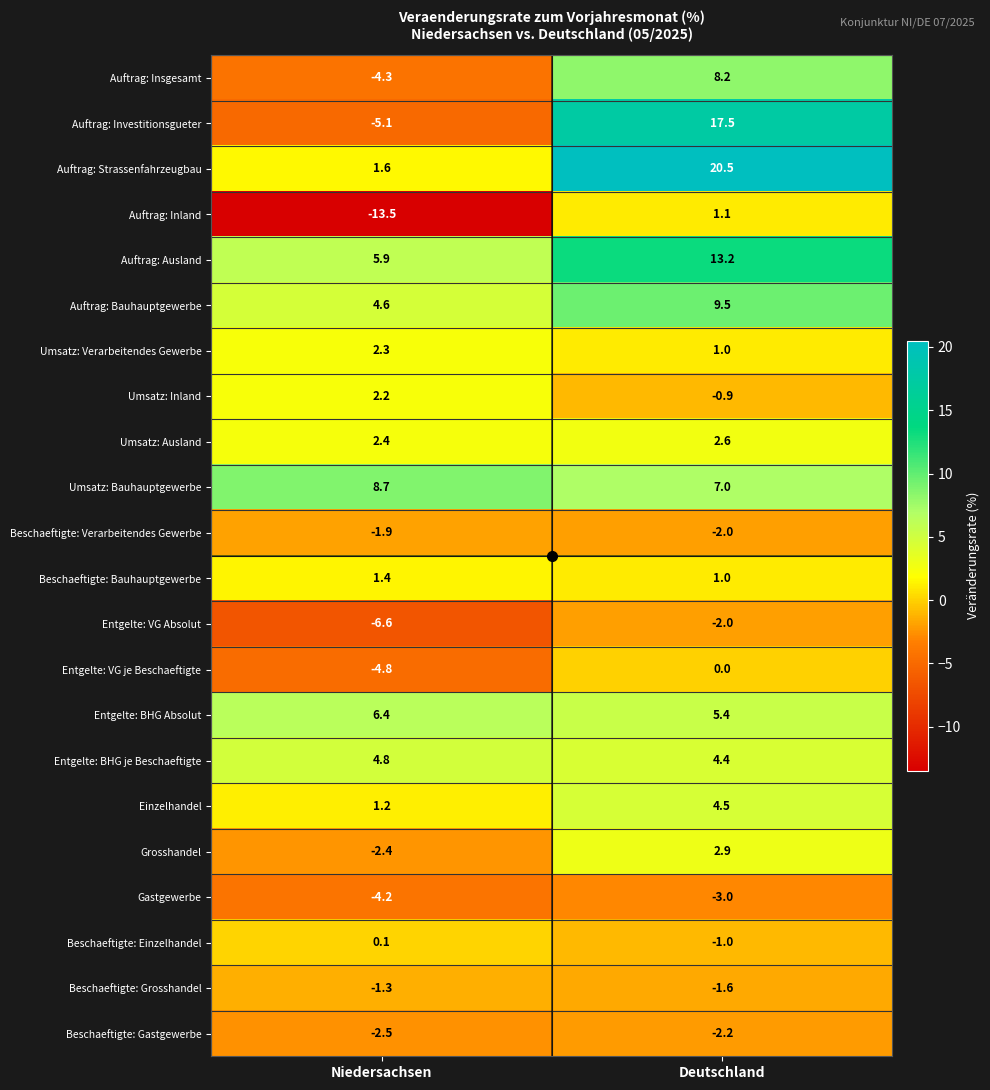

What is the difference between the Auftrag: Investitionsgueter values at Niedersachsen and Deutschland?

22.6